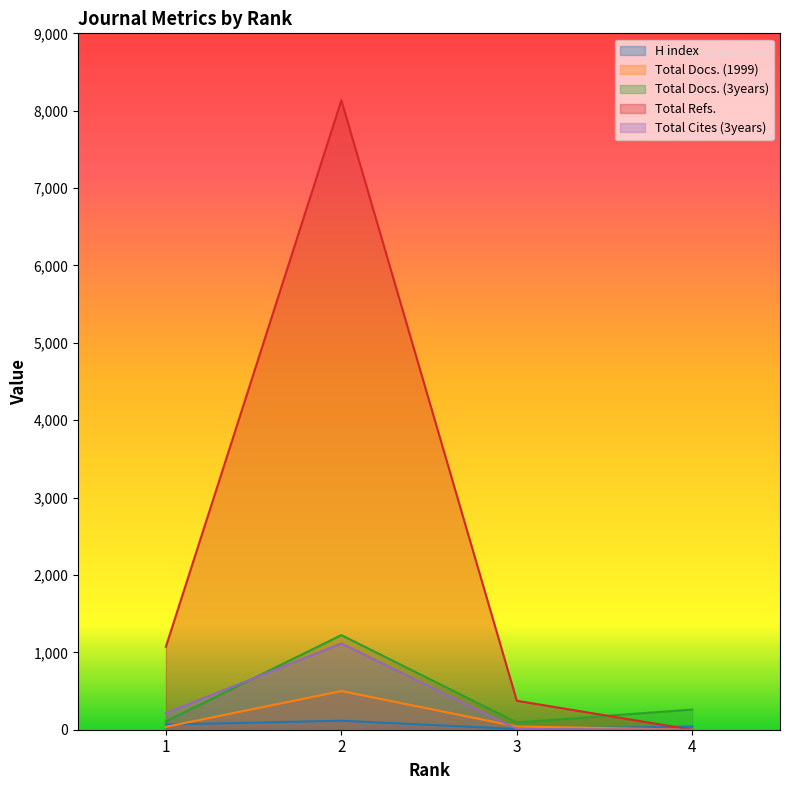

What is the total value across all series at 1?

1499